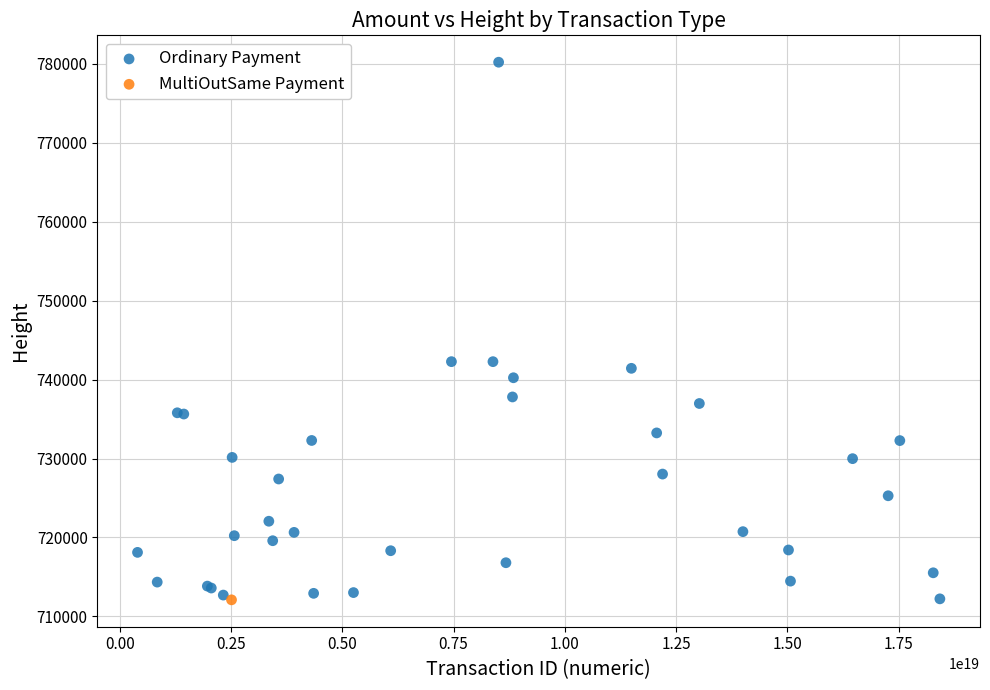

What are all the series names shown in the legend?

Ordinary Payment, MultiOutSame Payment